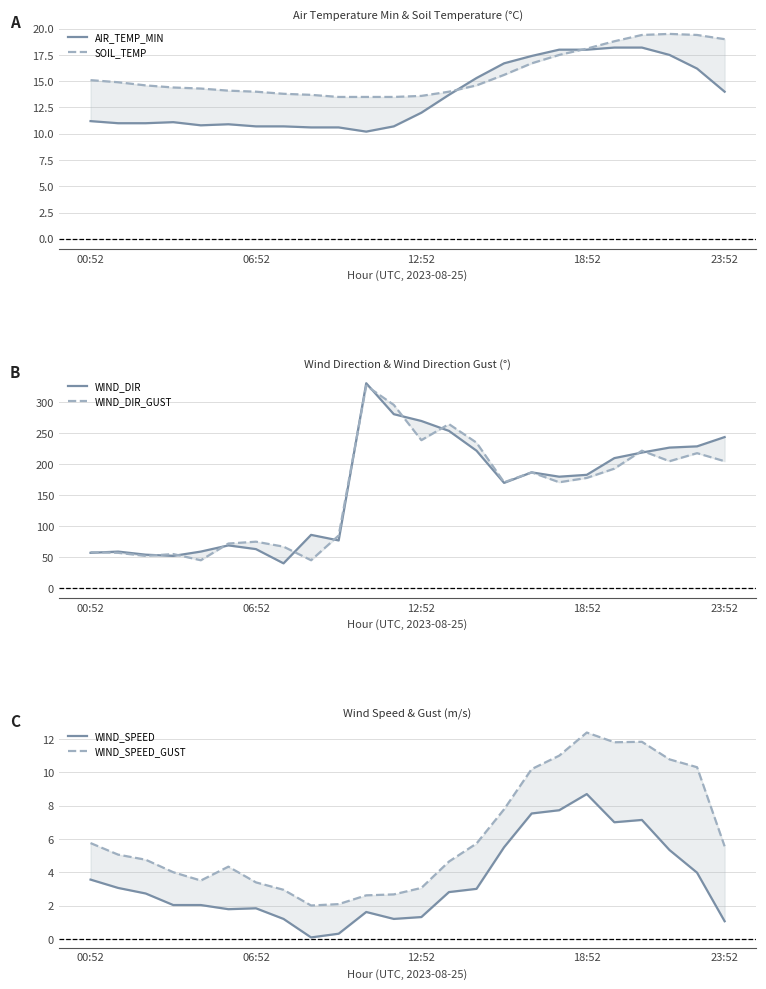

True or false: WIND_SPEED_GUST has a value of 4.5 at 06:52.

False